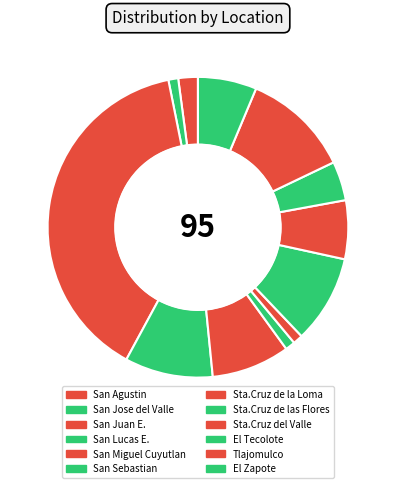

True or false: El Tecolote accounts for 4% of the total.

True